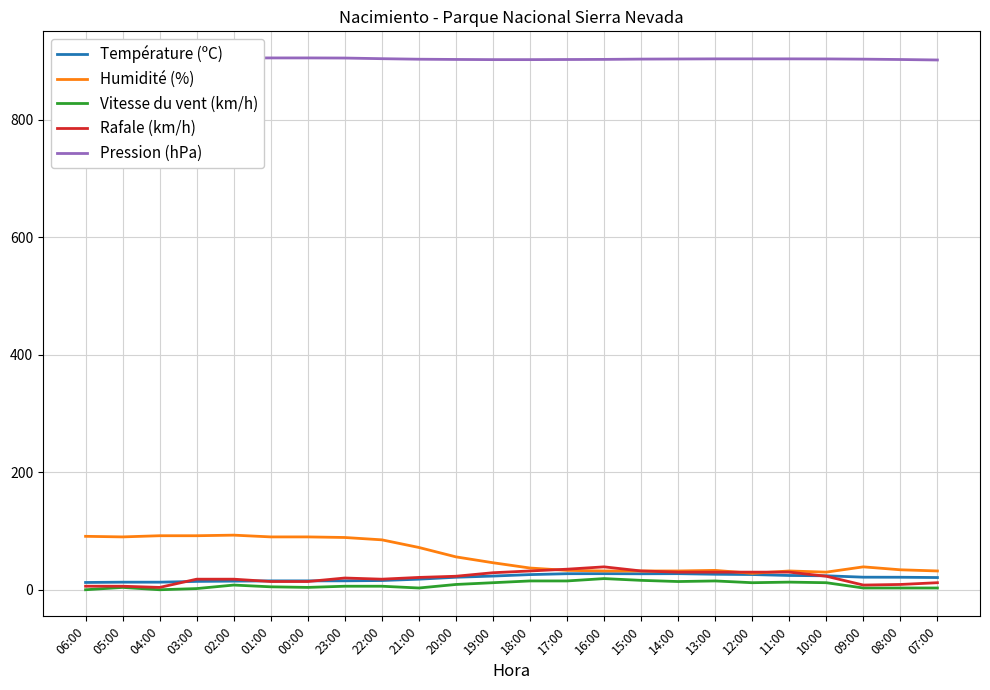

What is the lowest value of the Rafale (km/h) series?

4.0